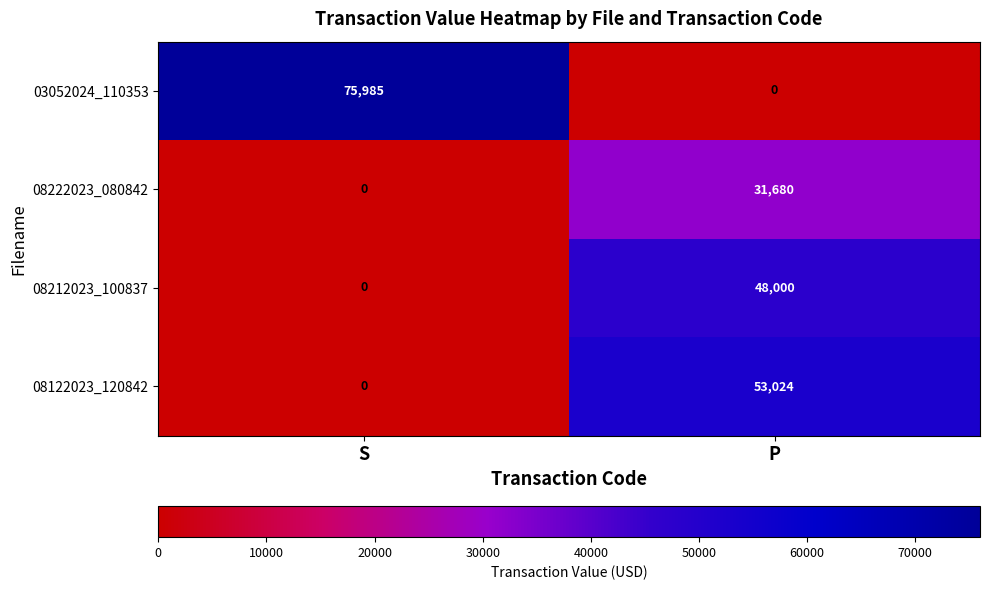

Which series has the largest range (max minus min)?

03052024_110353